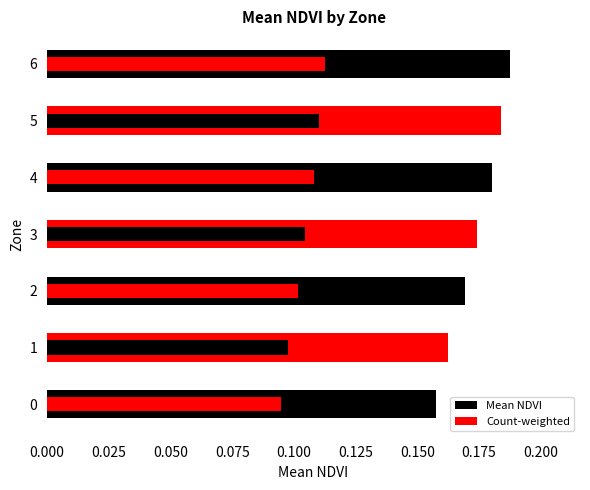

True or false: the data shows 0.3 at 6.

False